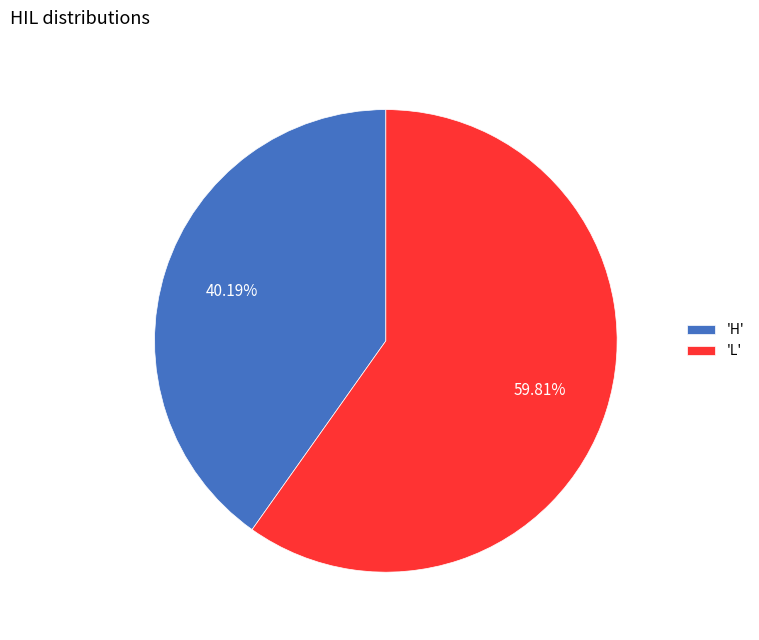

Which slice is the smallest?

'H'